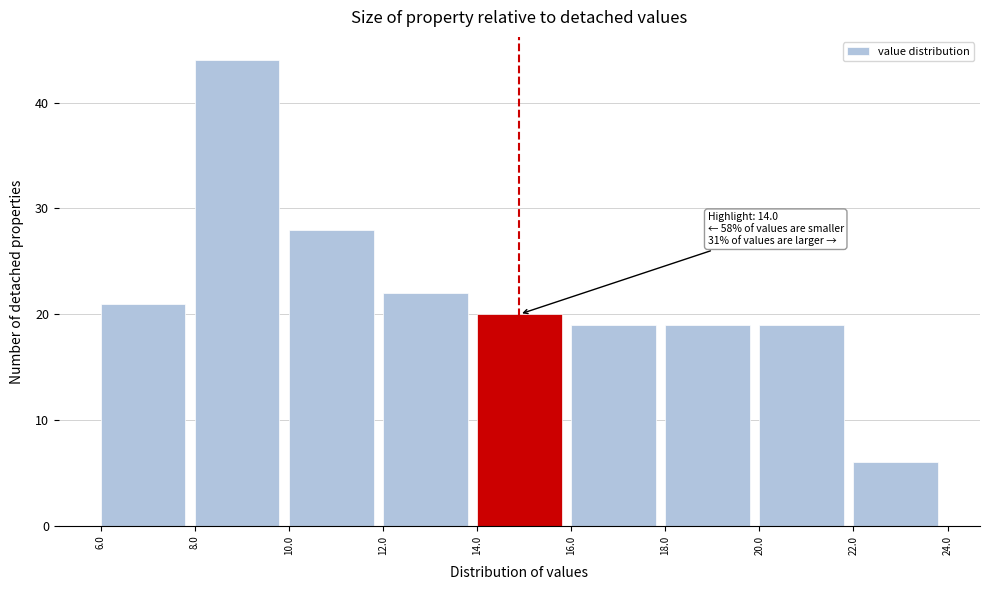

Over which range of the x-axis is the bar tallest?

8.0 to 10.0